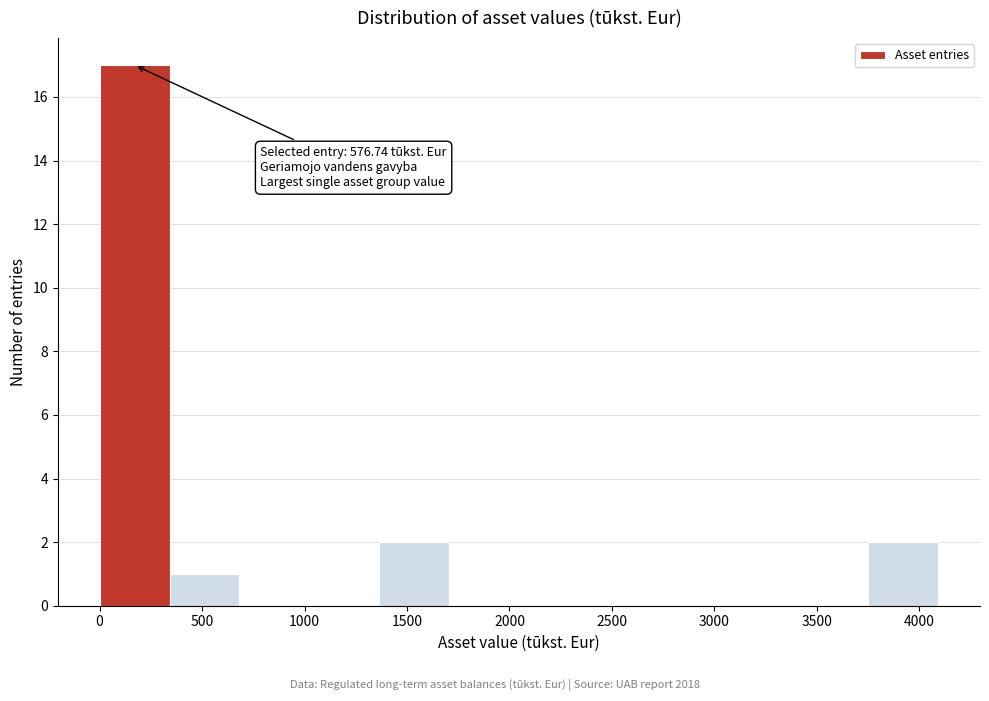

Which range on the x-axis has the tallest bar?

0 to 350